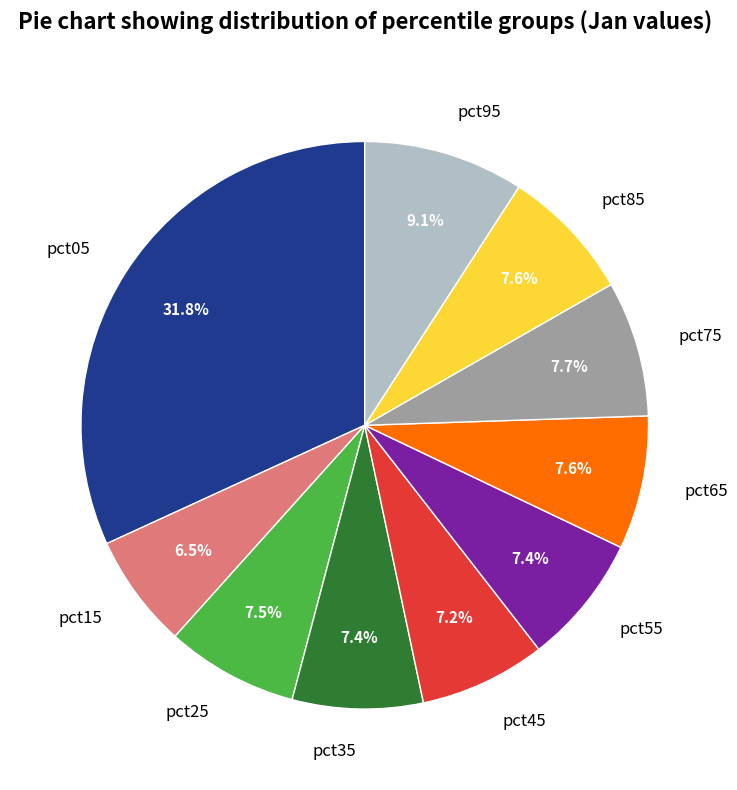

Which category has the biggest portion of the pie?

pct05